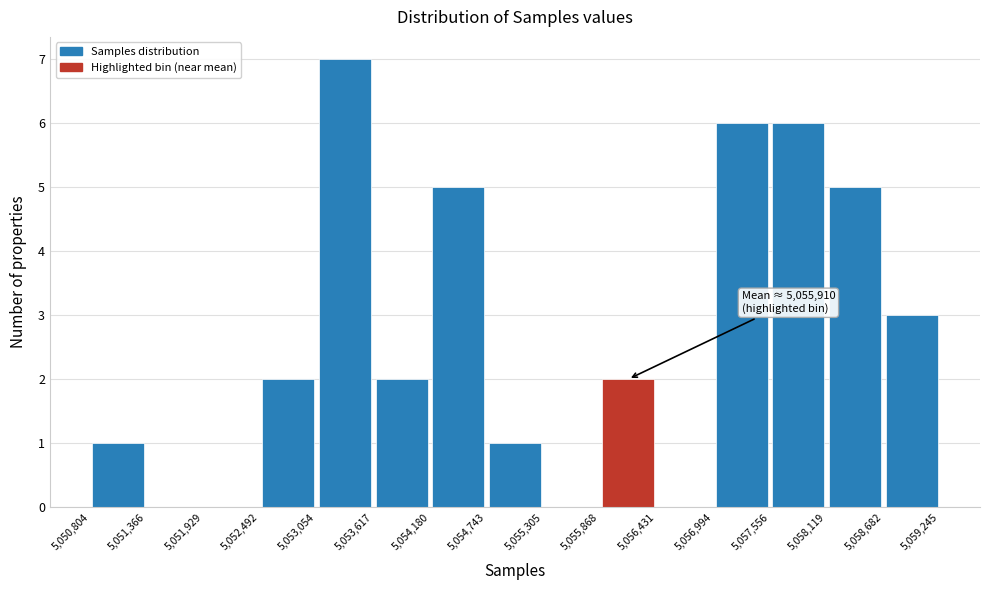

Over which range of the x-axis is the bar tallest?

5,053,054 to 5,053,617